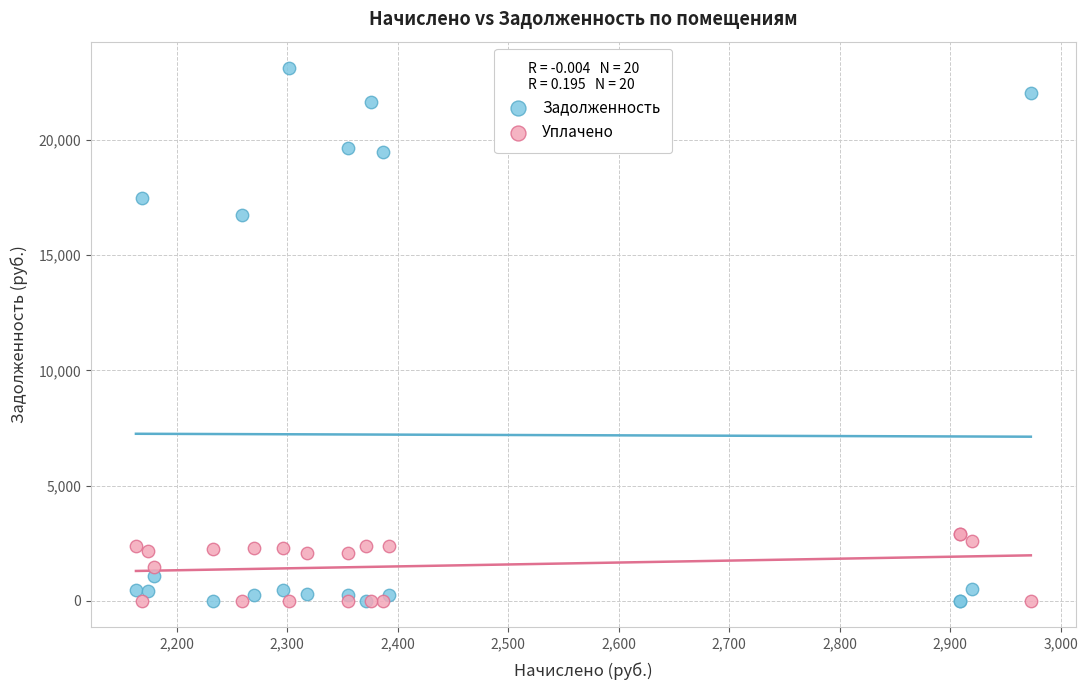

Across all series, what Y value is closest to 11552?

16741.3